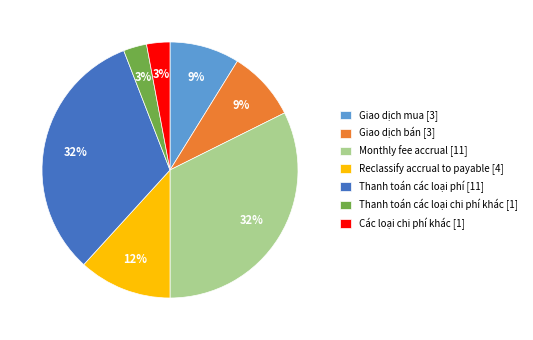

To the nearest percent, what is the combined percentage of Giao dịch mua and Giao dịch bán?

18%